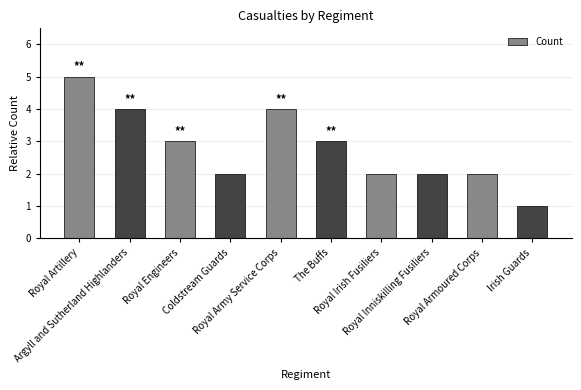

The value at Royal Engineers is 5. True or false?

False